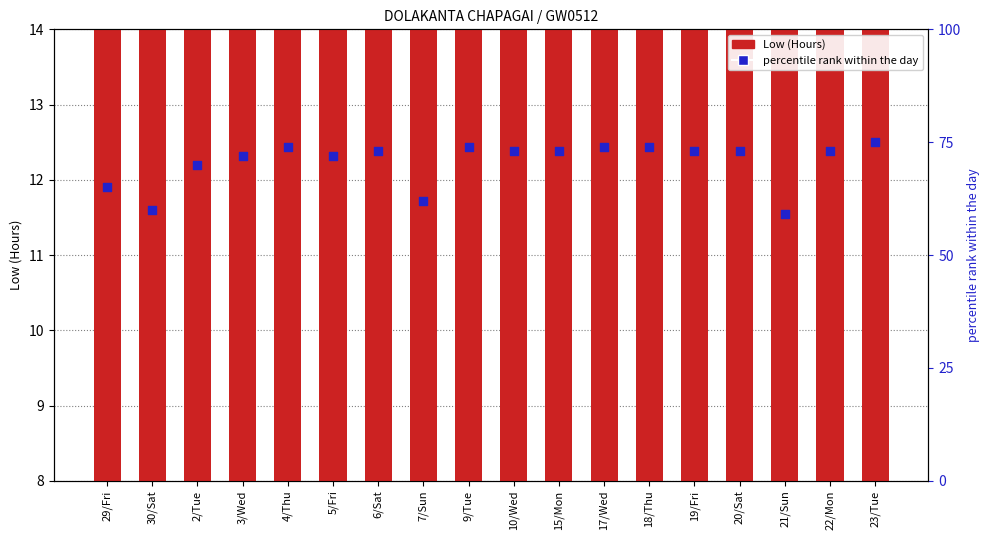

Is the value of percentile rank within the day at 19/Fri greater than the value of Low (Hours) at 5/Fri?

Yes